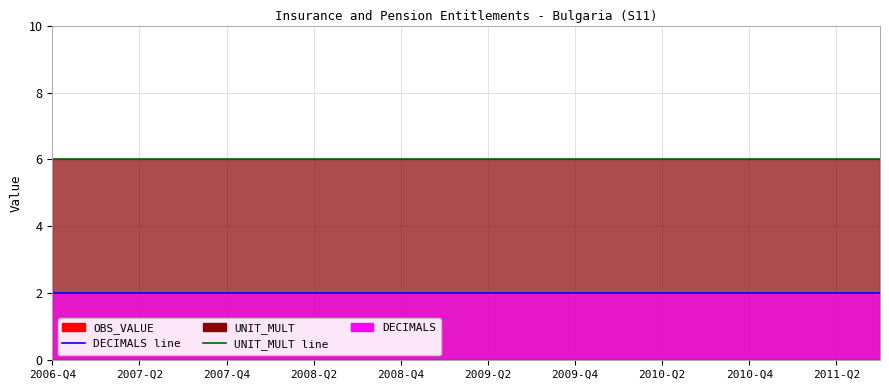

What is the total value across all series at 2008-Q2?

8